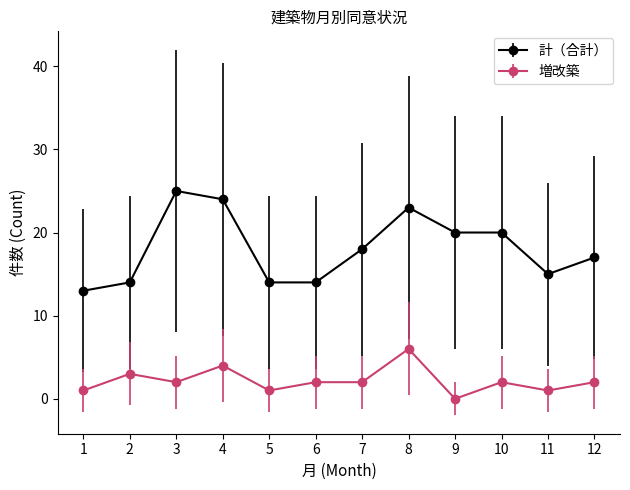

What is the difference between the second highest and second lowest values in the 増改築 series?

3